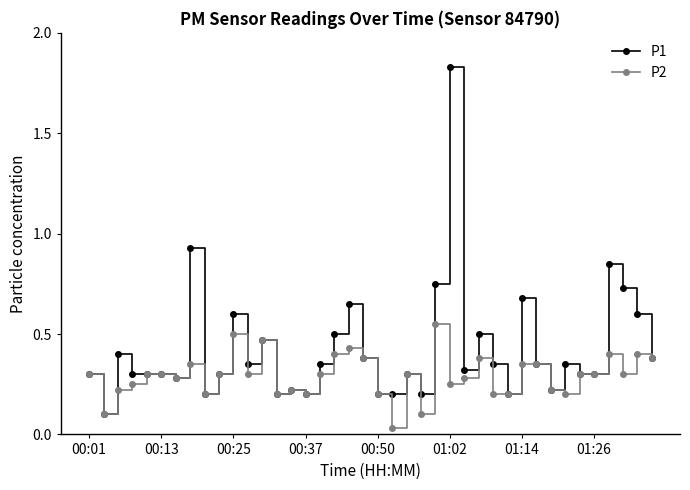

Which series has the largest total across all categories?

P1